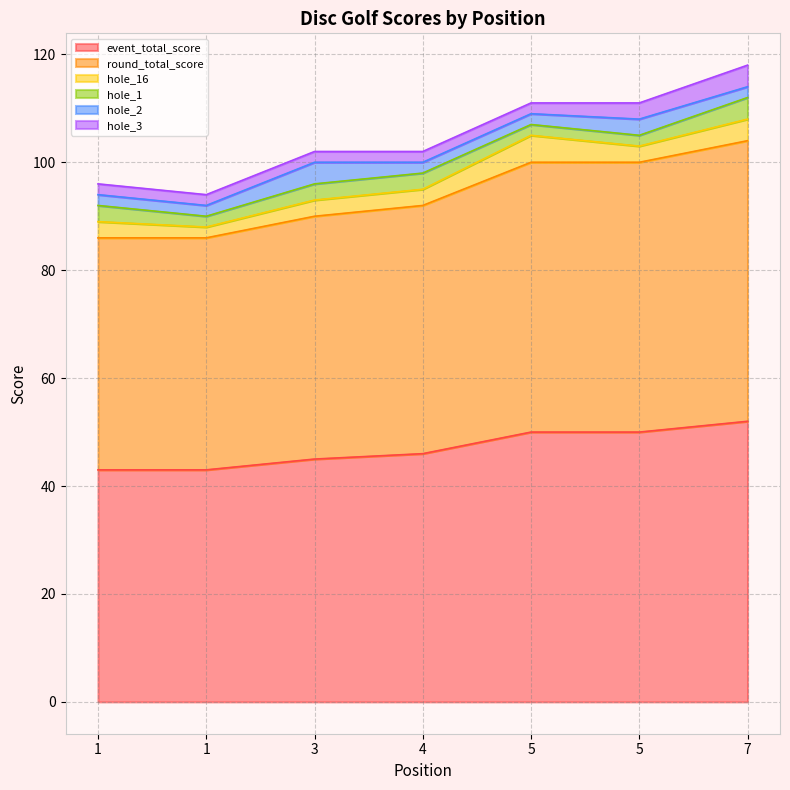

At which category is the sum across all series the highest?

7